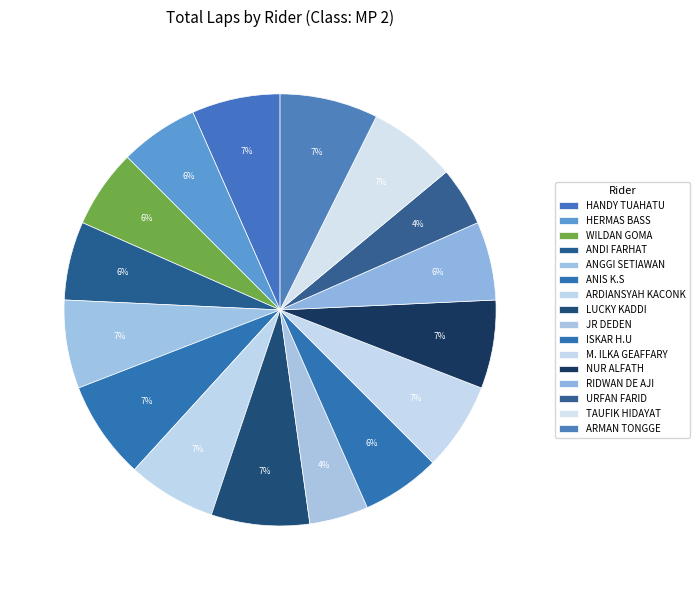

Count the number of slices in the pie.

16